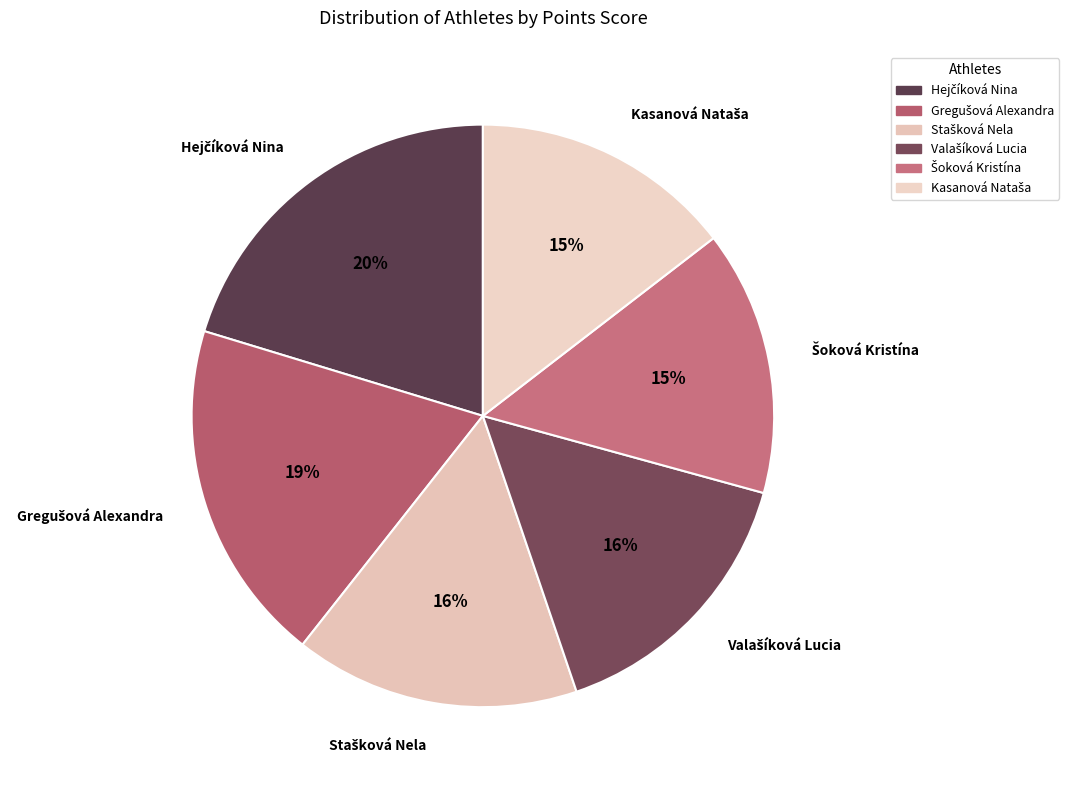

To the nearest percent, what is the average slice percentage?

17%